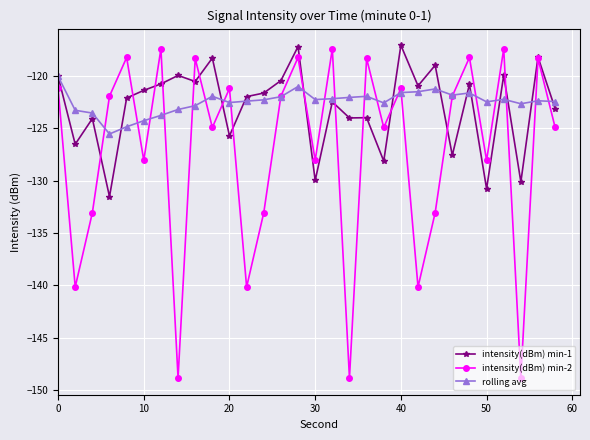

Which series has the largest range (max minus min)?

intensity(dBm) min-2